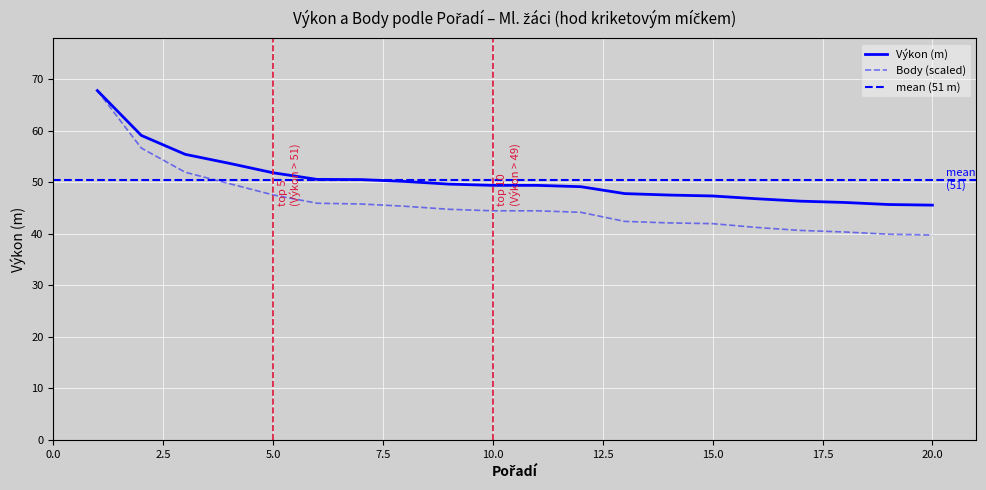

True or false: Výkon and Body cross at least once.

False